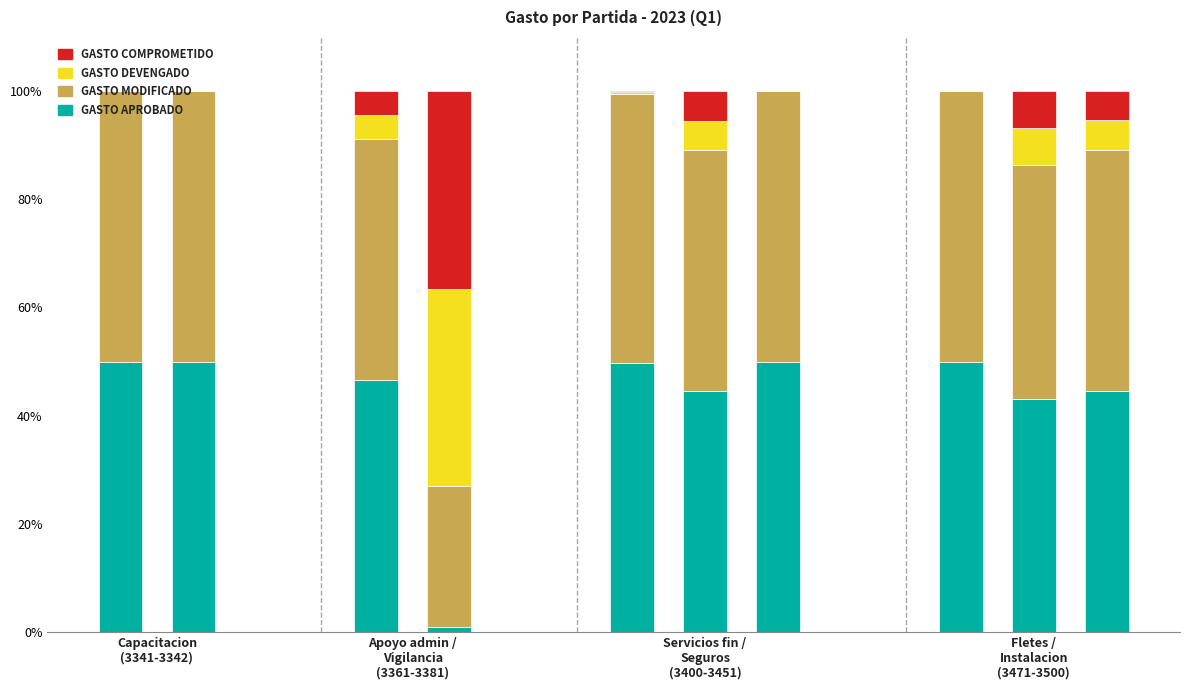

How many categories are shown in the chart?

10